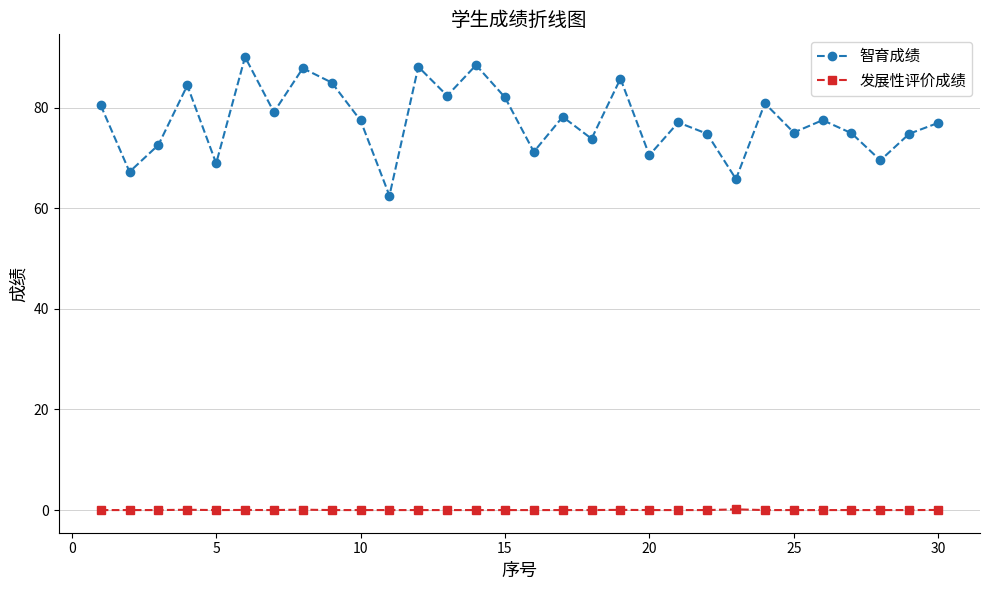

True or false: 发展性评价成绩 and 智育成绩 intersect in this chart.

False